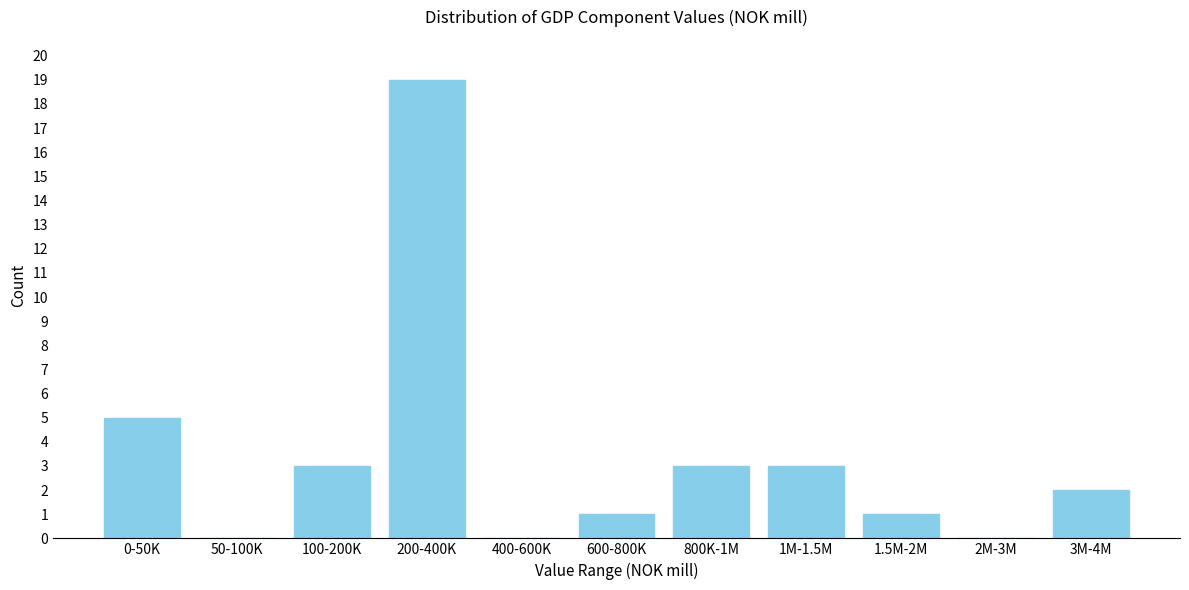

Reading left to right, extract all data points from this chart.

0-50K=5	50-100K=0	100-200K=3	200-400K=19	400-600K=0	600-800K=1	800K-1M=3	1M-1.5M=3	1.5M-2M=1	2M-3M=0	3M-4M=2